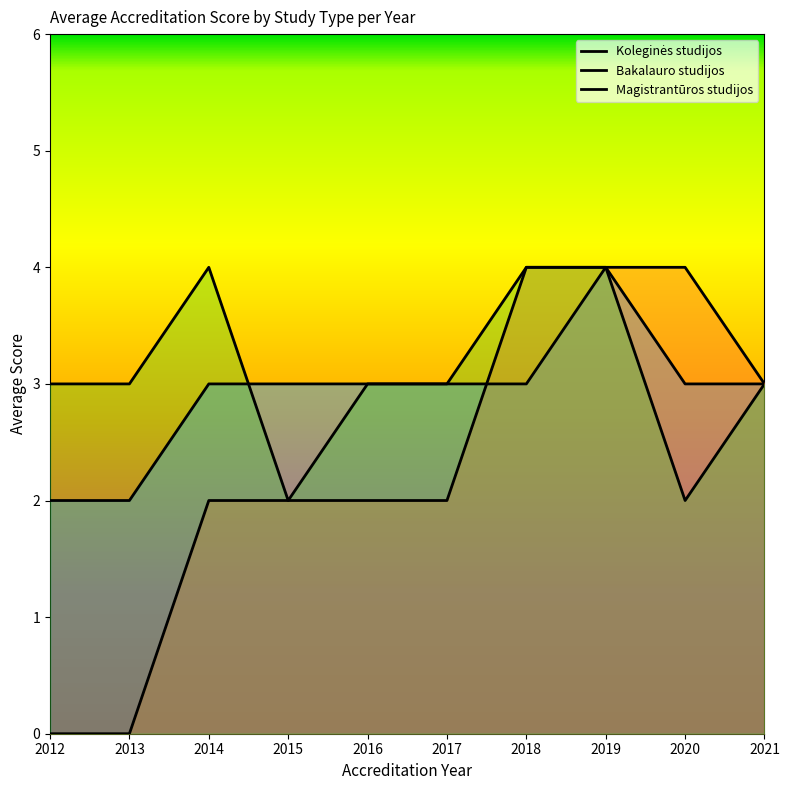

What is the sum of the Bakalauro studijos values at 2019 and 2012?

4